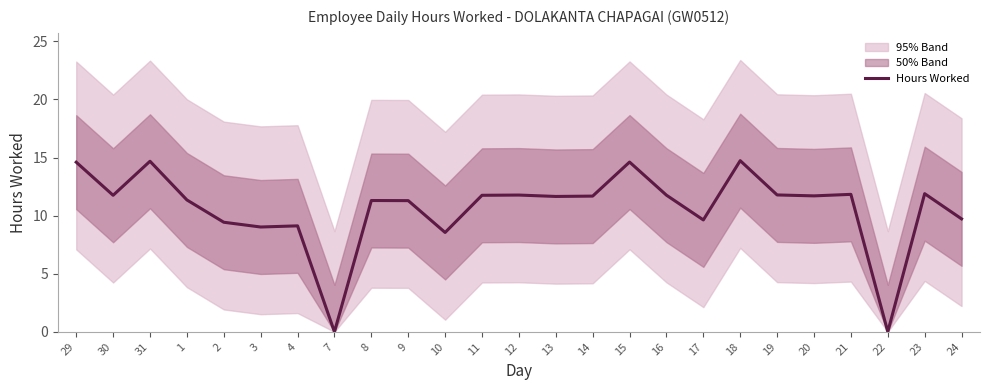

What is the greatest value displayed?

14.7